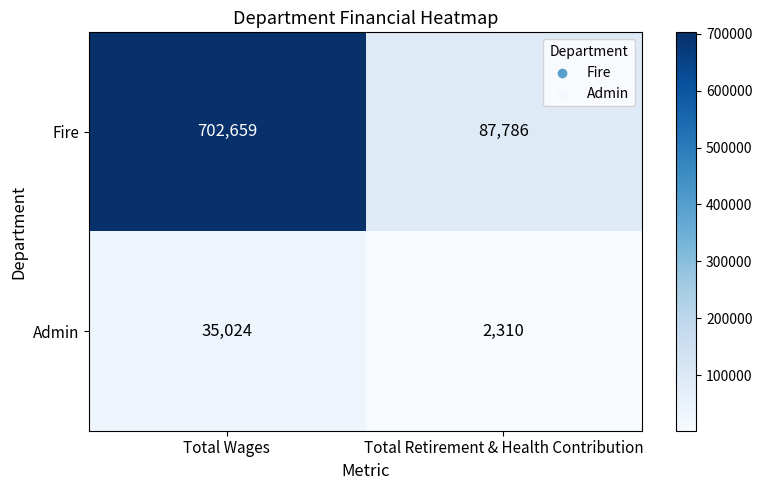

Rank the series by their average value, from highest to lowest.

Fire, Admin